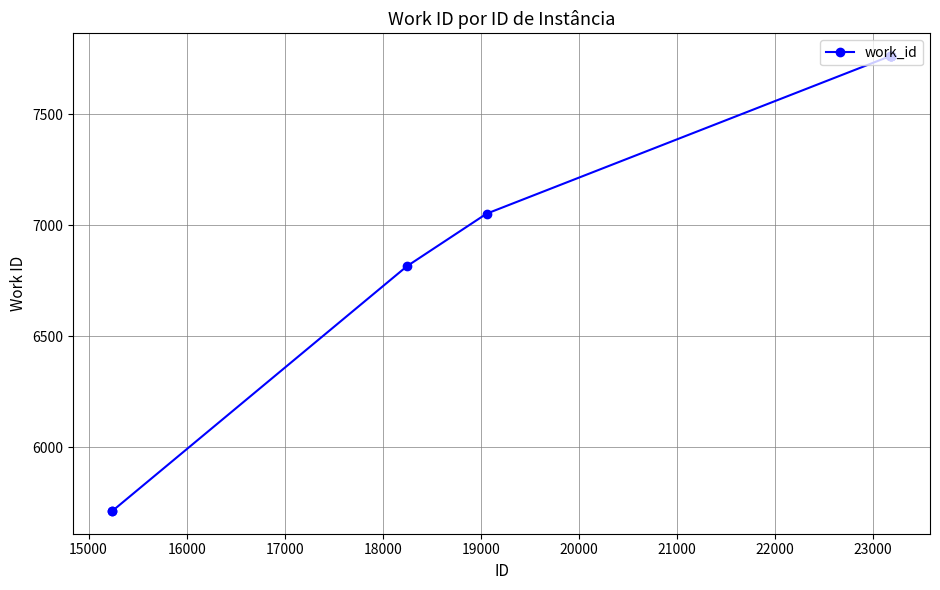

What is the value of the 10th point from the left?

7762